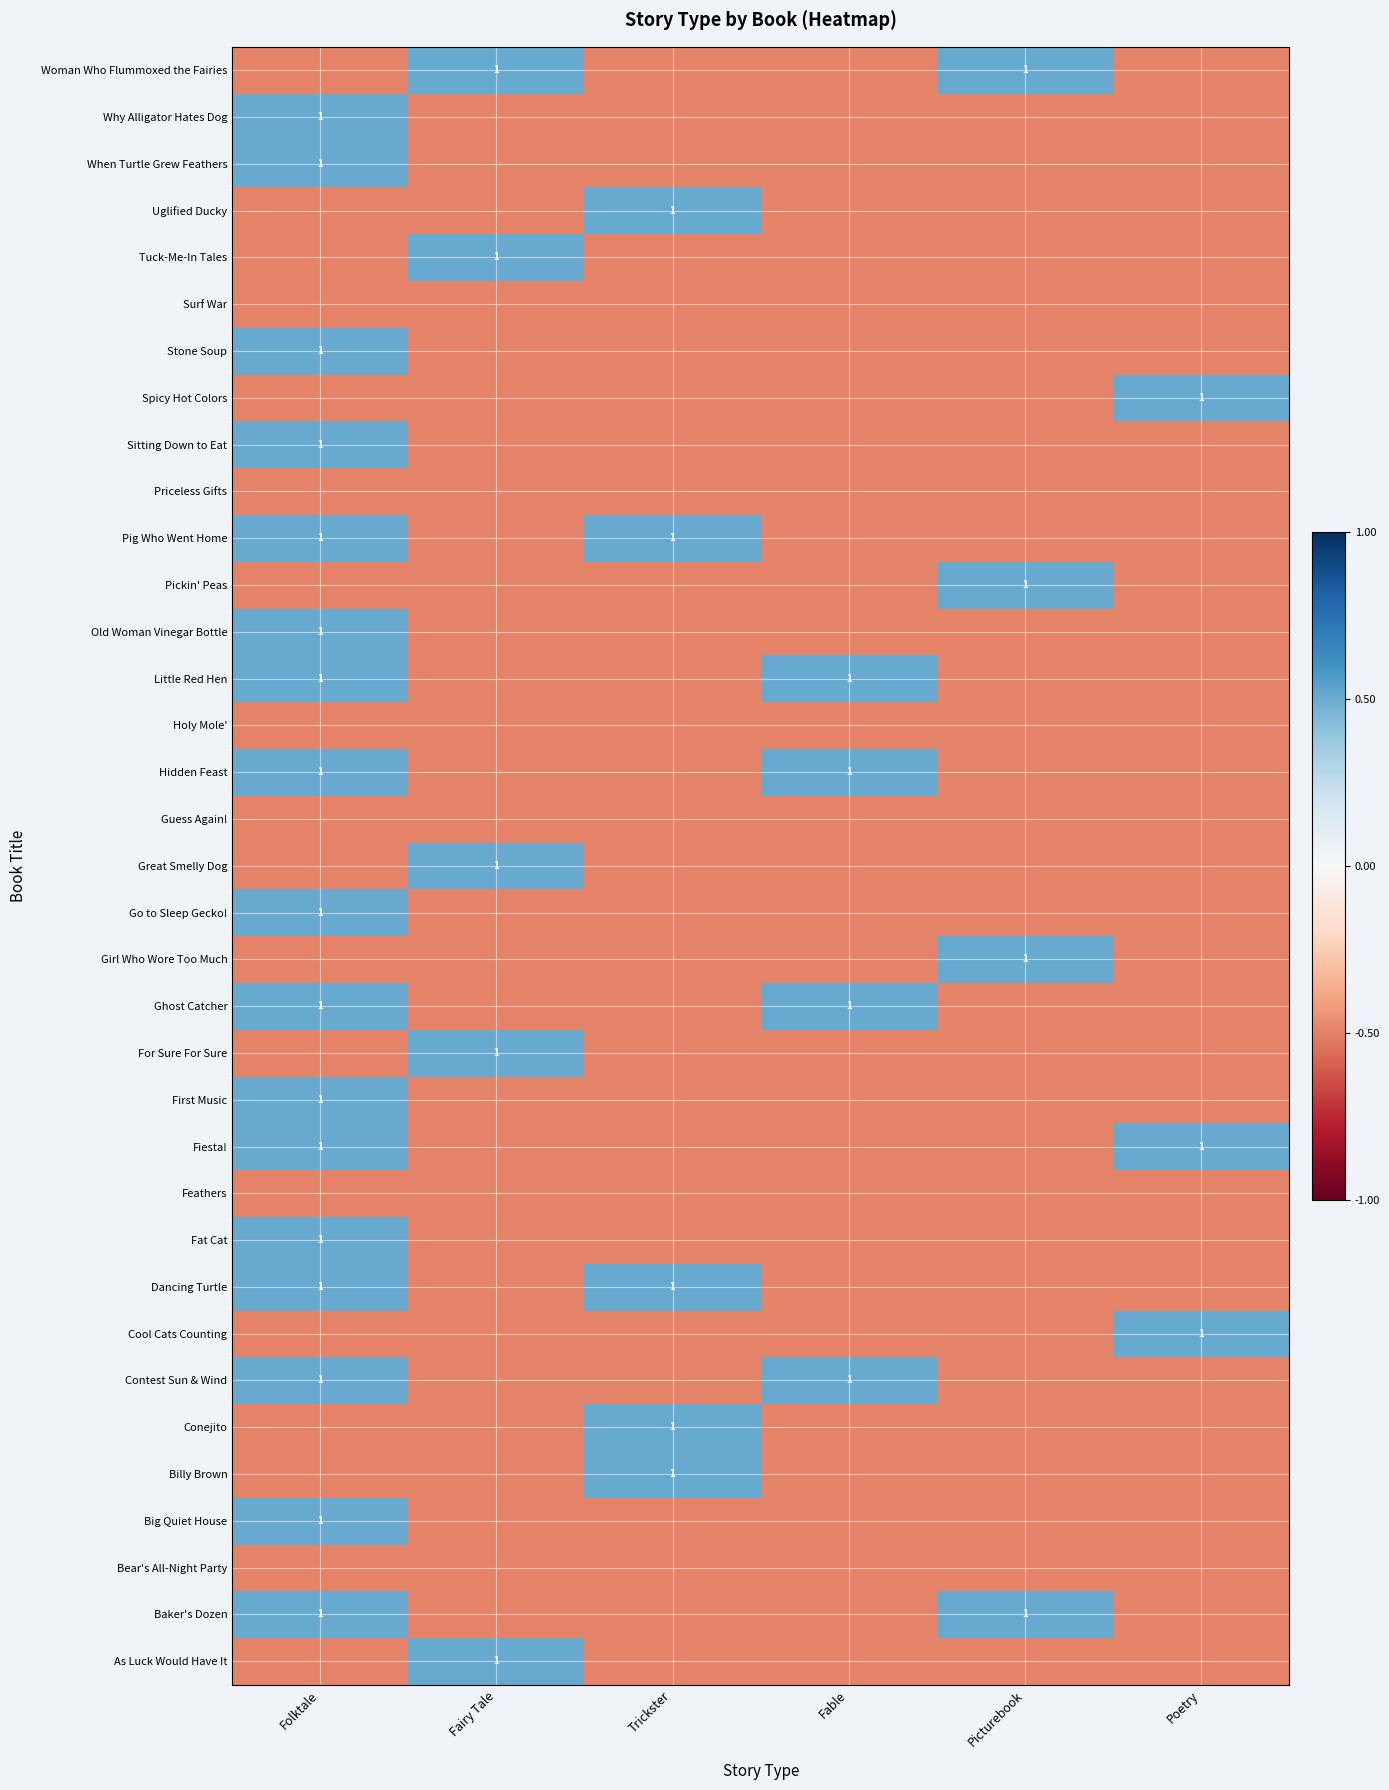

At which category is the sum across all series the highest?

Folktale